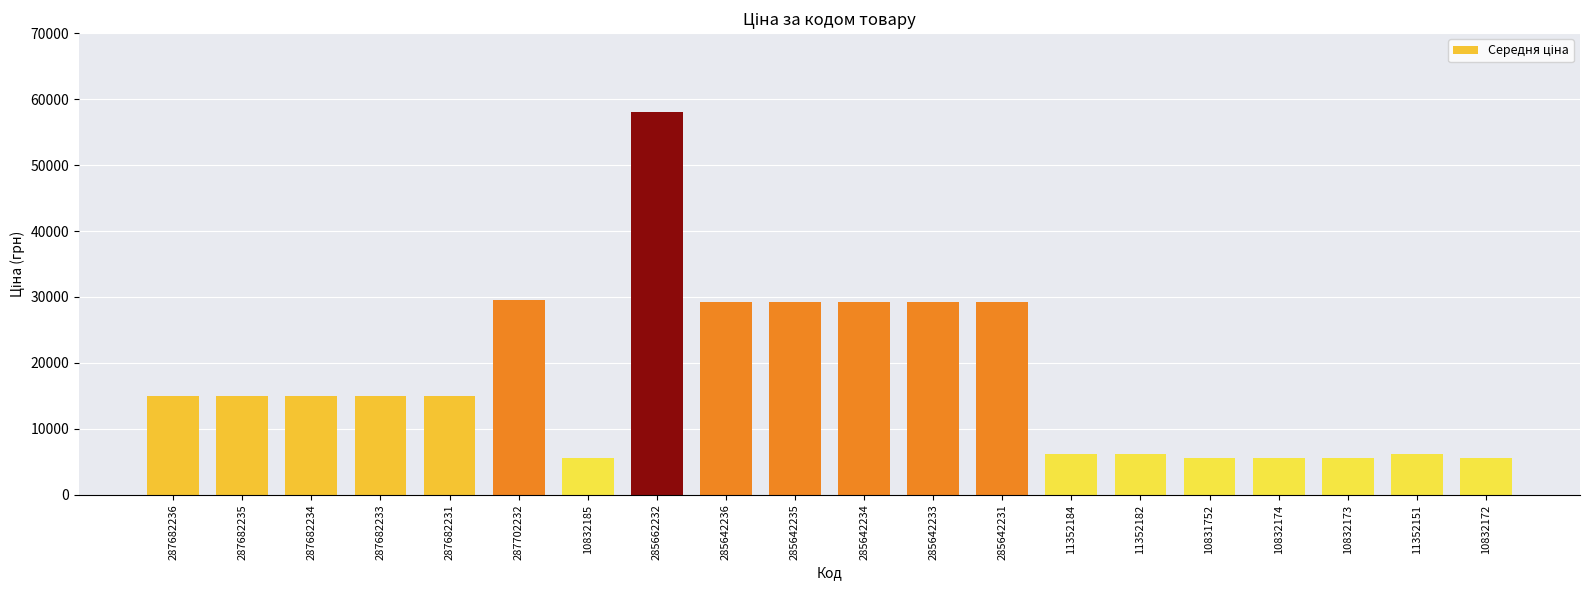

The value at 285662232 is 58037.0. True or false?

True